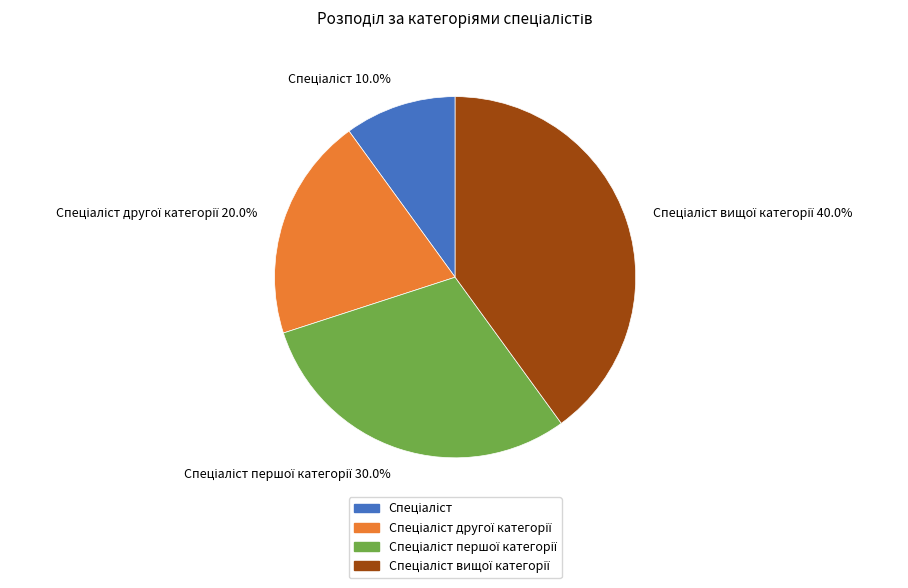

Does any single category account for the majority?

No